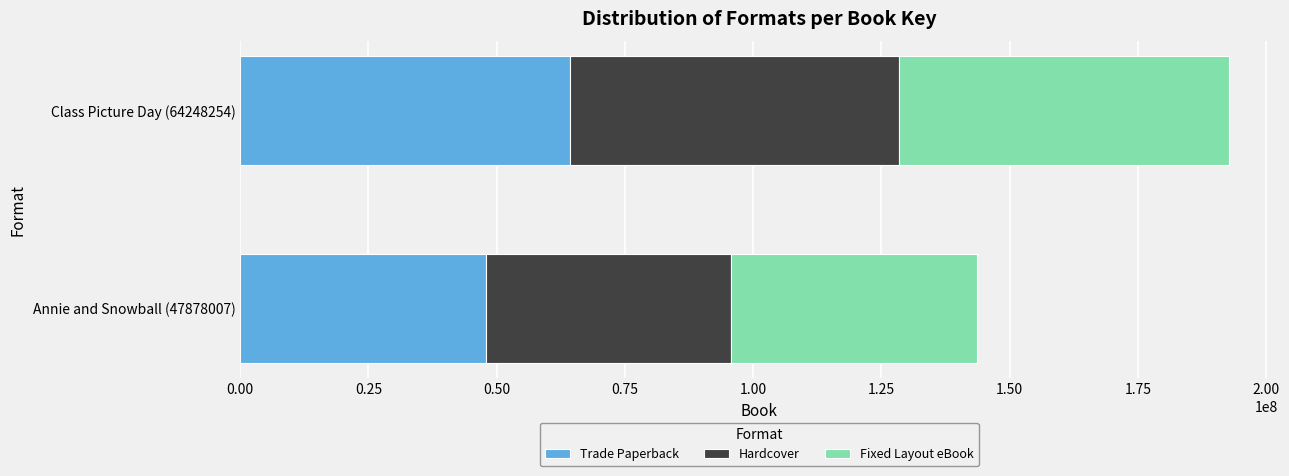

What is the difference between the maximum and minimum values in the Trade Paperback series?

16370247